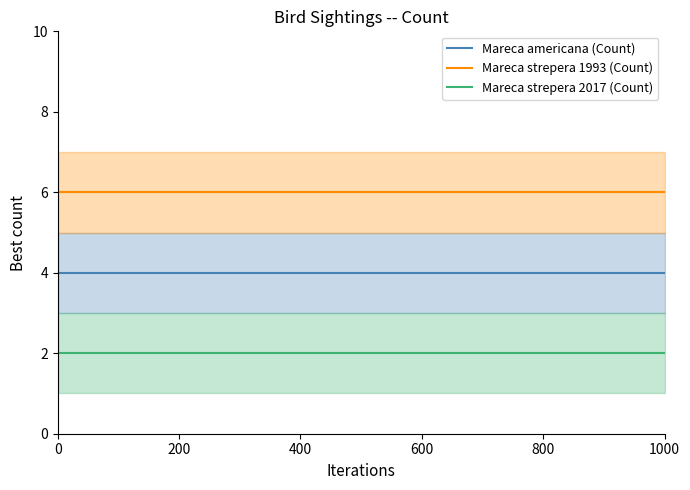

How many distinct data groups are displayed?

3